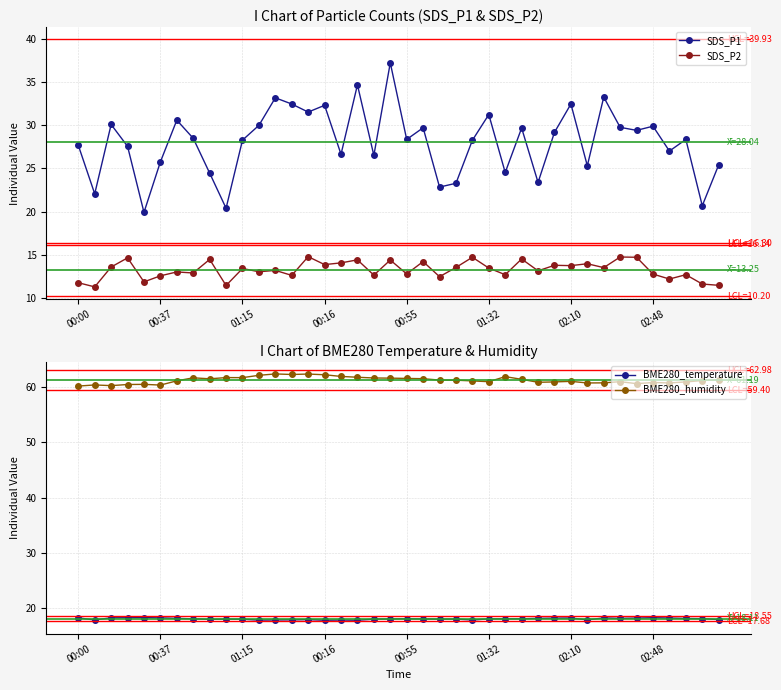

At which category is the sum across all series the highest?

19